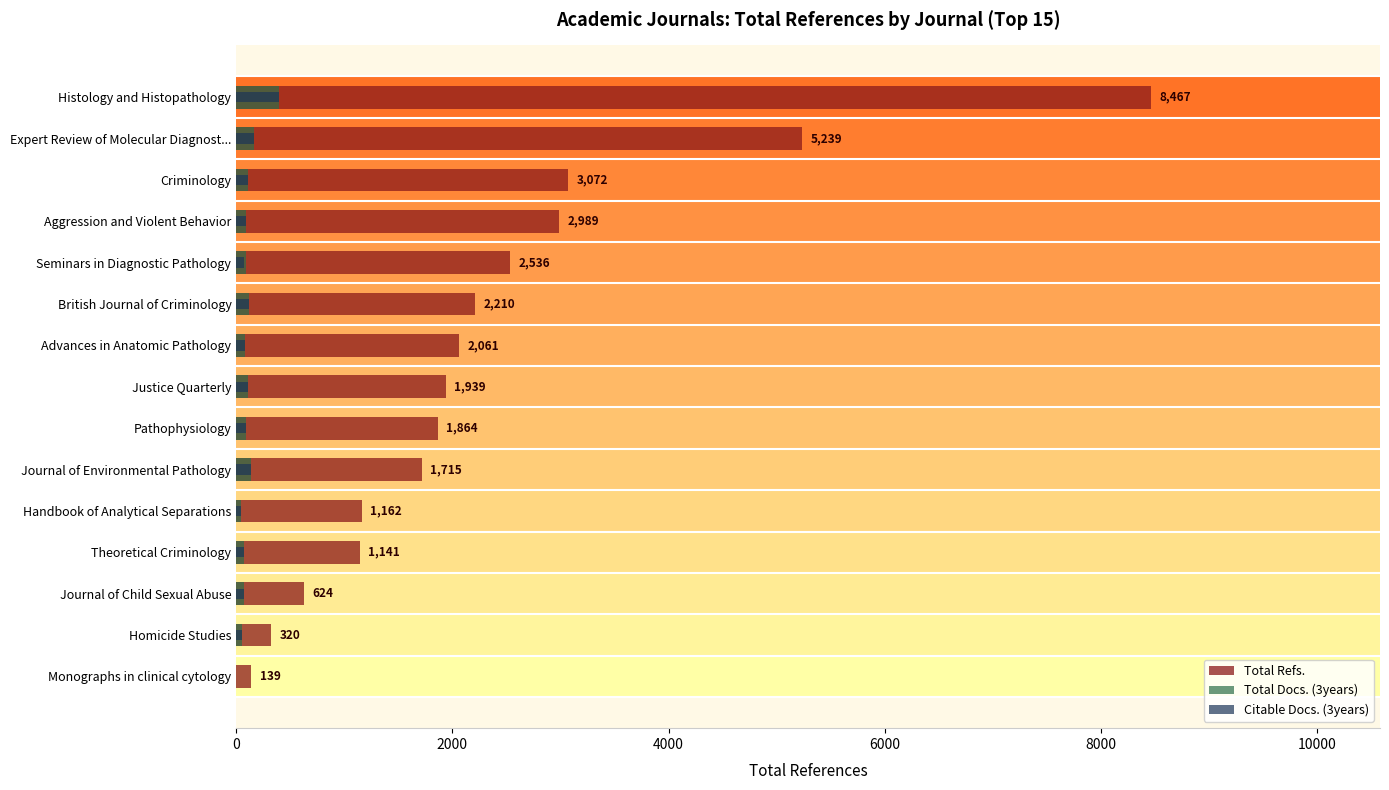

What is the sum of all Citable Docs. (3years) values?

1615